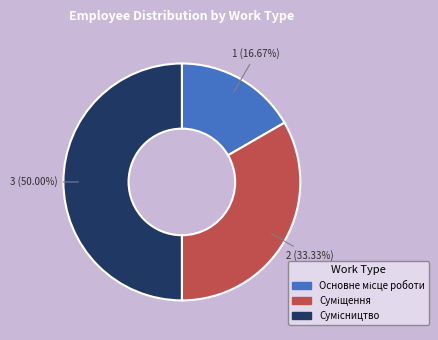

To the nearest percent, what portion does Суміщення represent?

33%